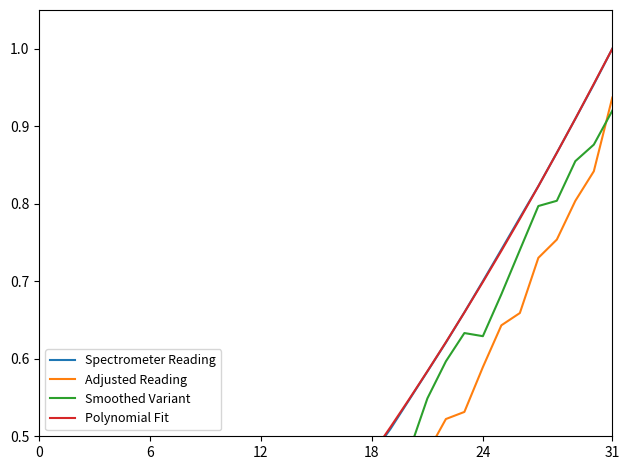

What is the difference between the maximum and minimum values in the Spectrometer Reading series?

1.0